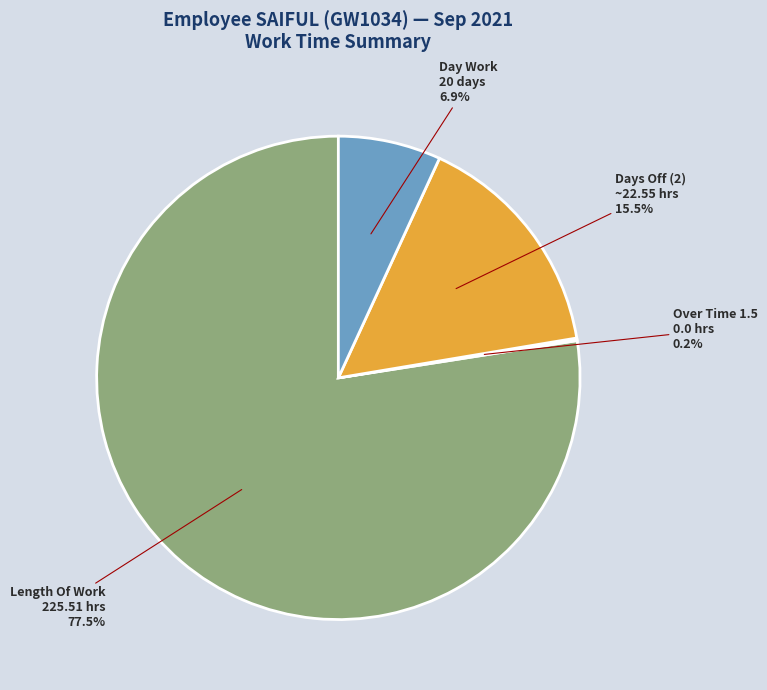

What percentage do Length Of Work 225.51 hrs and Day Work 20 days together represent?

84.3%